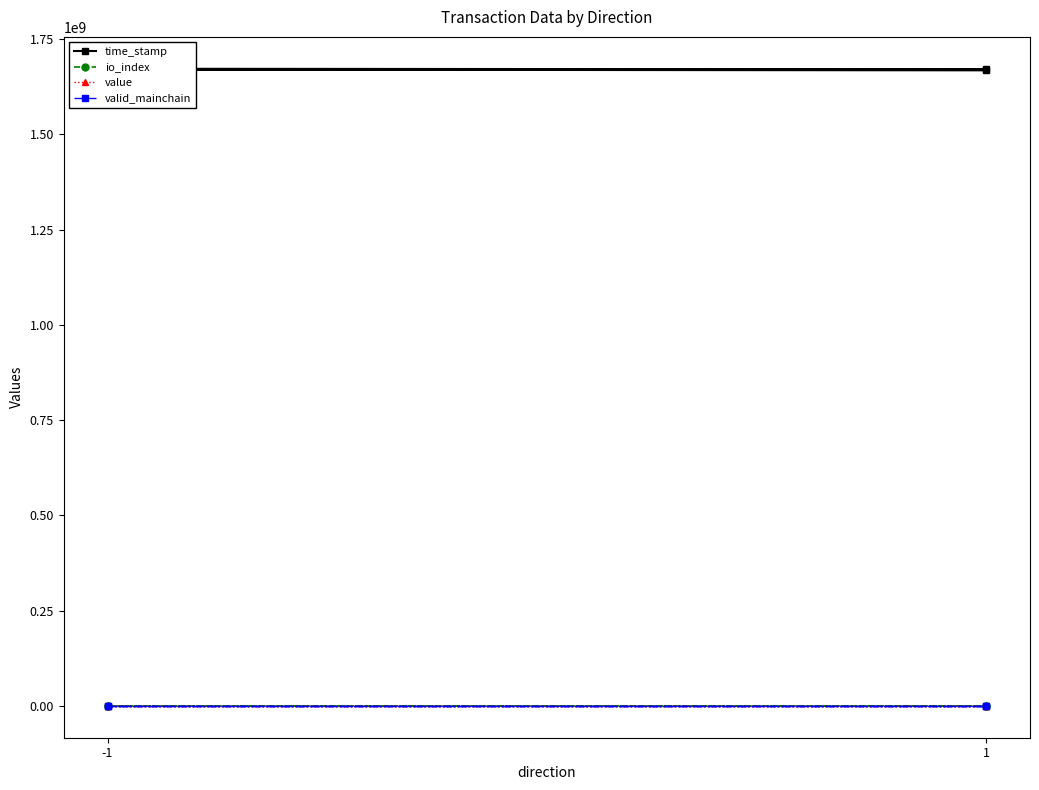

True or false: valid_mainchain and time_stamp cross at least once.

False